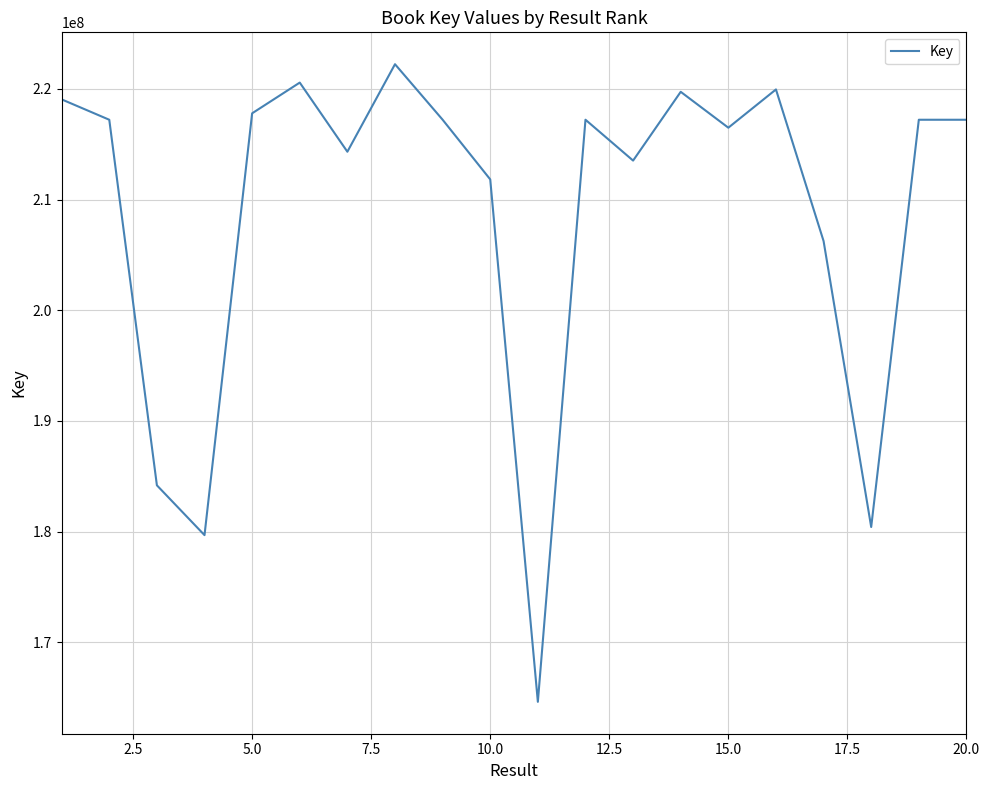

How many lines are shown in the chart?

1